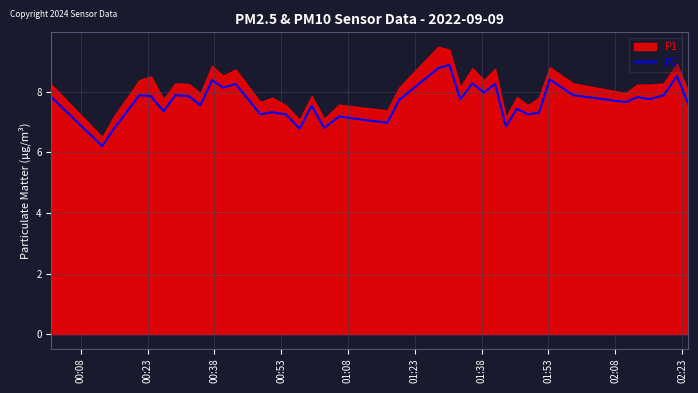

Where does the data first go above 7?

00:08